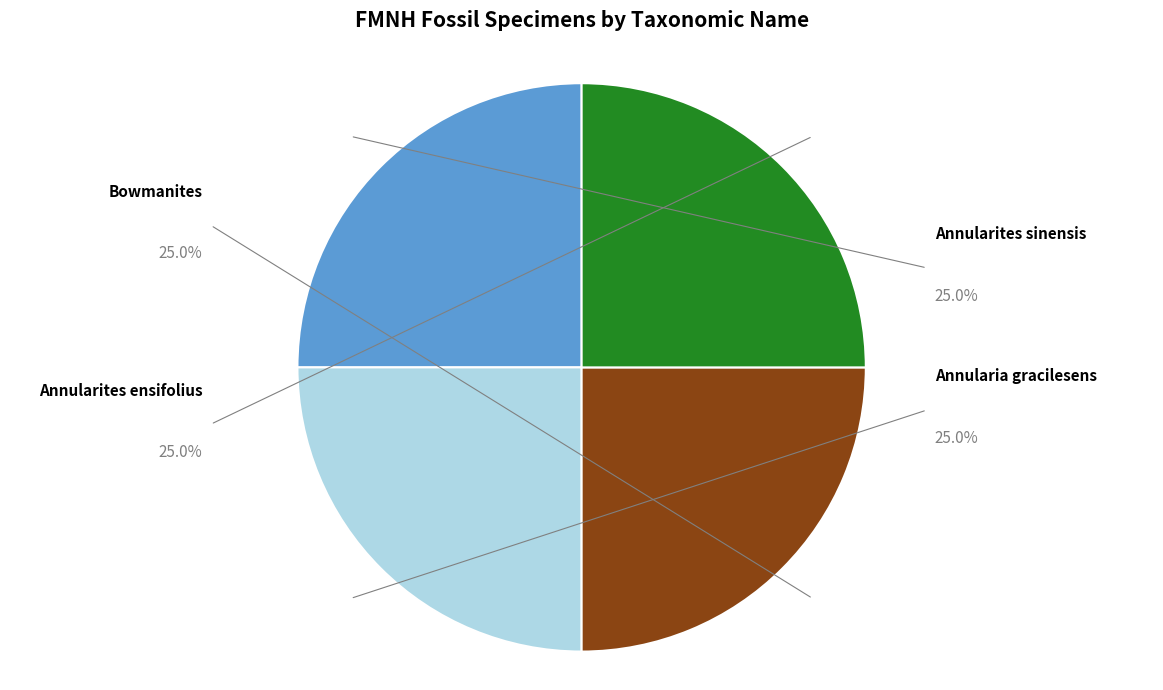

Between Annularites sinensis and Bowmanites, which is larger?

Bowmanites